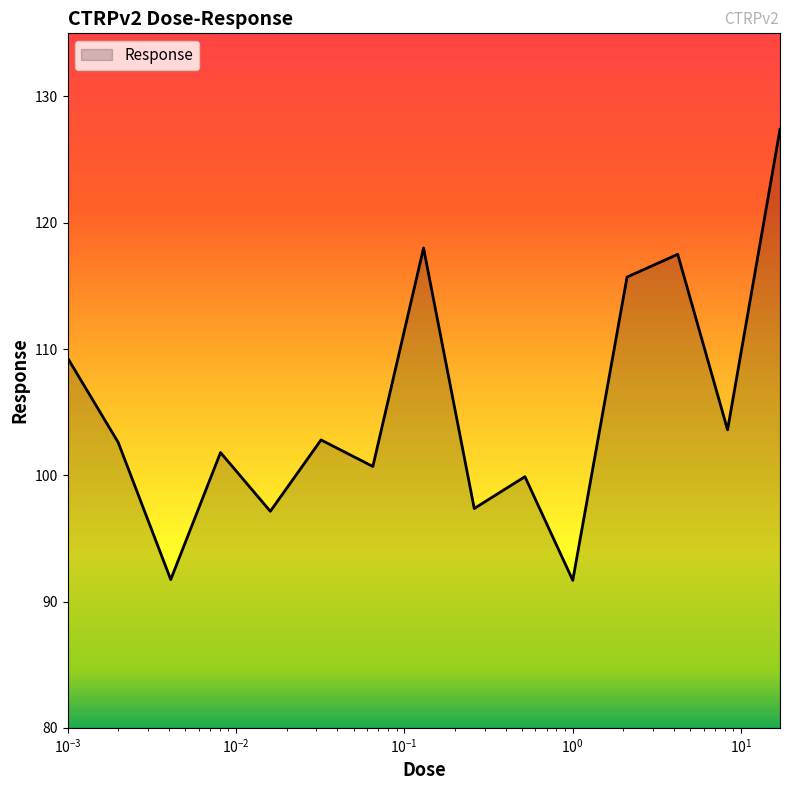

What is the maximum value shown in the chart?

127.4